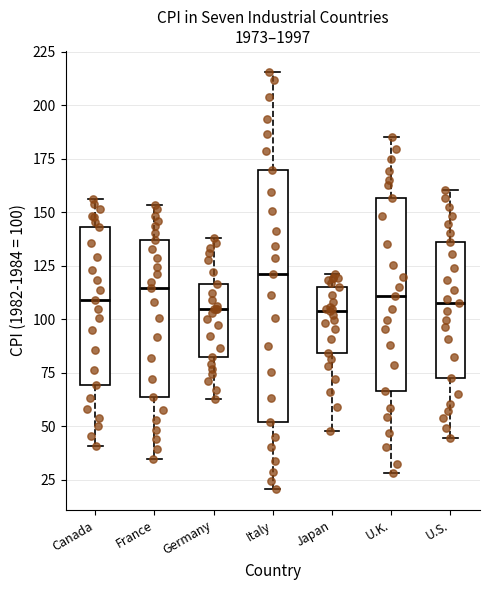

Comparing the boxes themselves (not the whiskers), which one is the tallest?

Italy